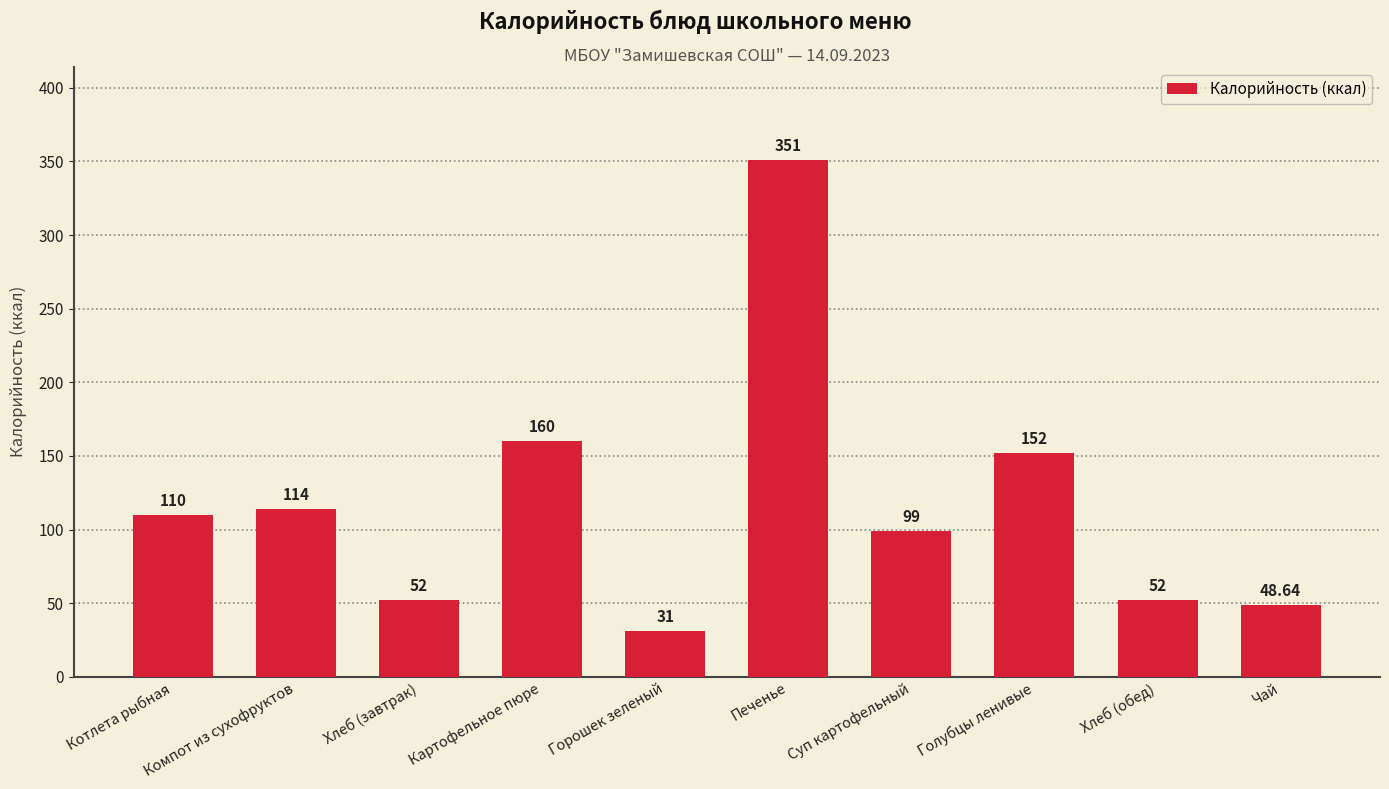

Count the number of data series in this chart.

1